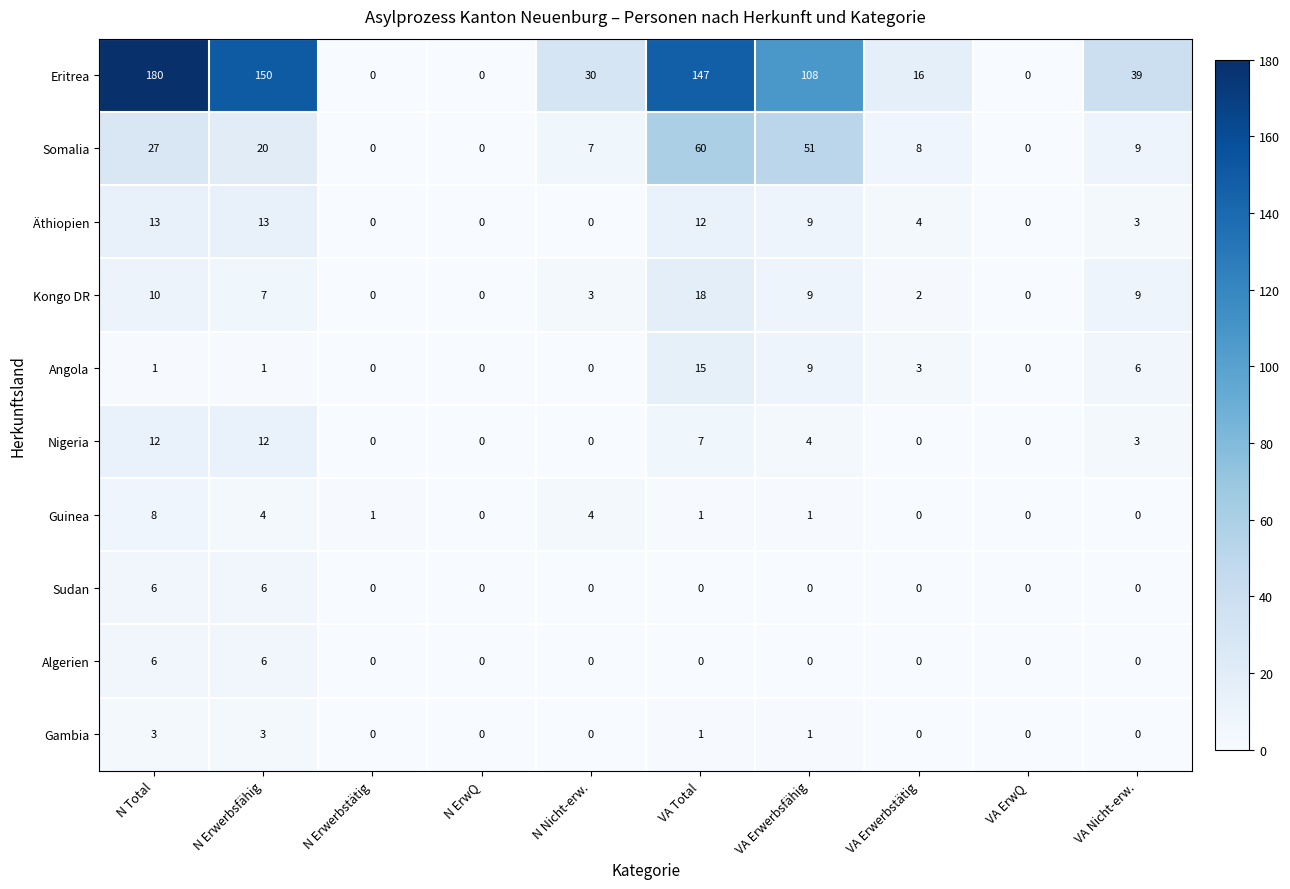

How many distinct data groups are displayed?

10